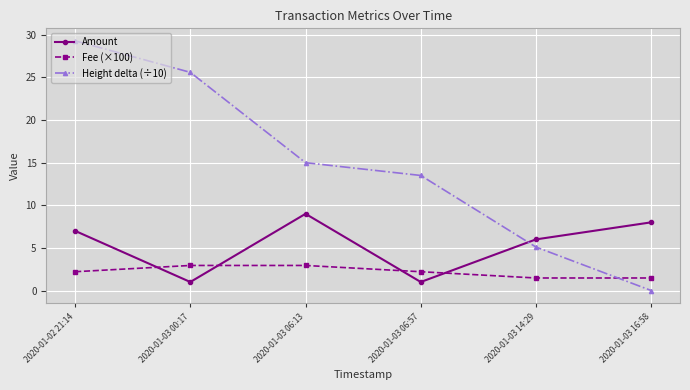

Reading left to right, extract all data points from this chart.

Amount: 7.0	1.0	9.0	1.0	6.0	8.0
Fee (×100): 2.2	2.9	2.9	2.2	1.5	1.5
Height delta (÷10): 29.3	25.6	15.0	13.5	5.1	0.0